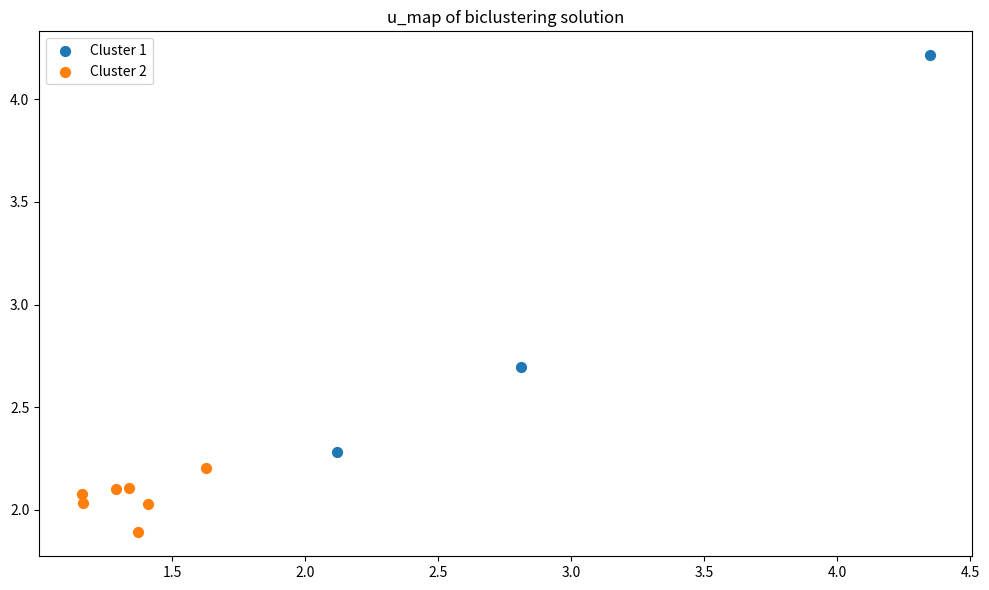

Which series reaches the minimum Y coordinate?

Cluster 2